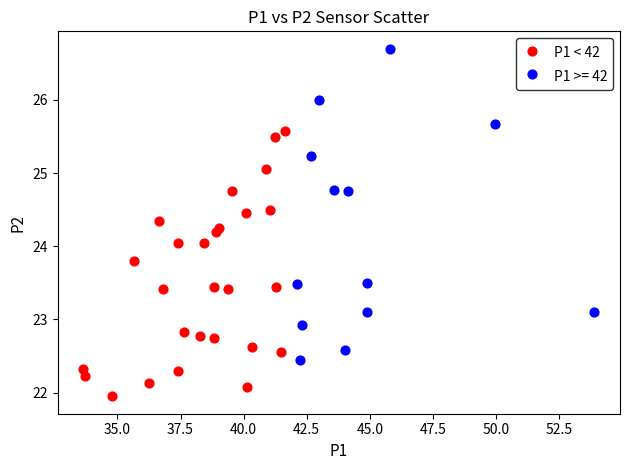

Which series reaches the minimum Y coordinate?

P1 < 42